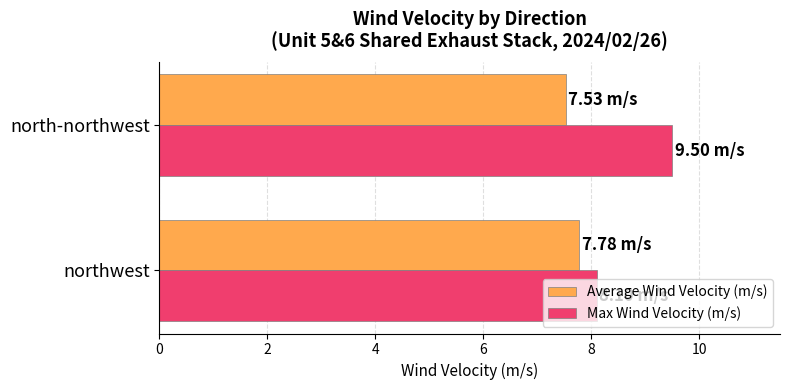

What is the maximum value shown in the chart?

9.5